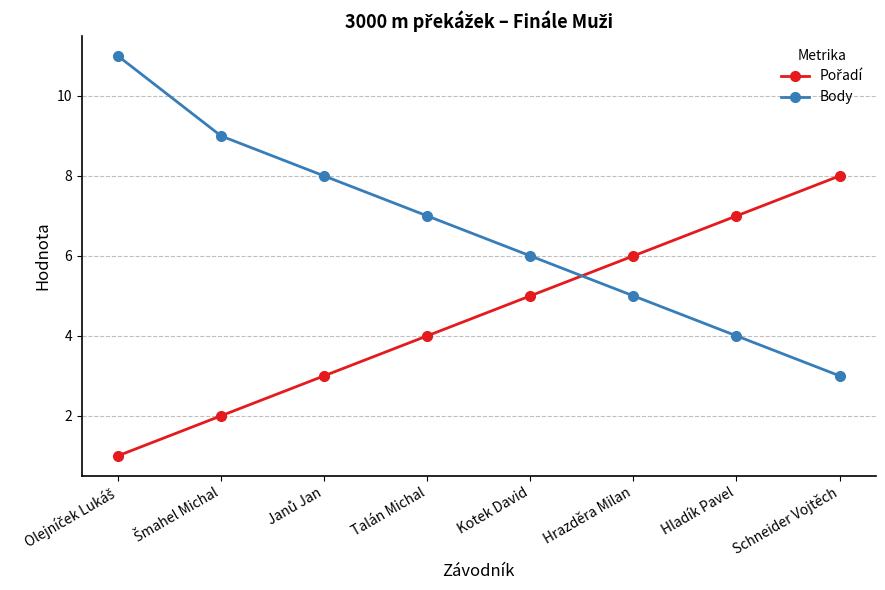

How many data points in Body are less than 7?

4